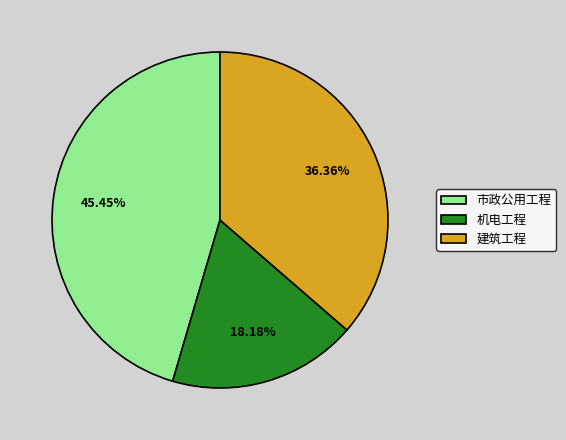

Which has a higher value, 机电工程 or 市政公用工程?

市政公用工程